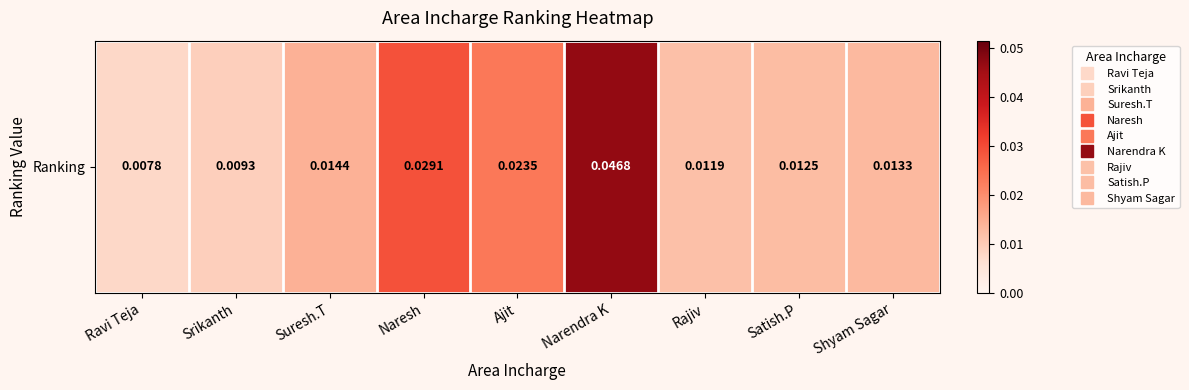

Count the number of categories in the chart.

9